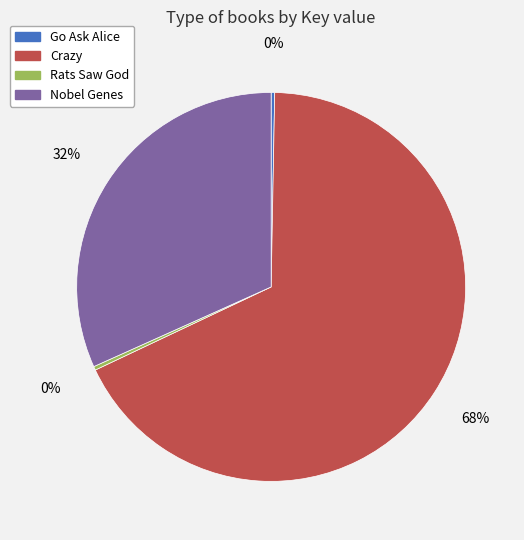

Between Go Ask Alice and Nobel Genes, which is larger?

Nobel Genes